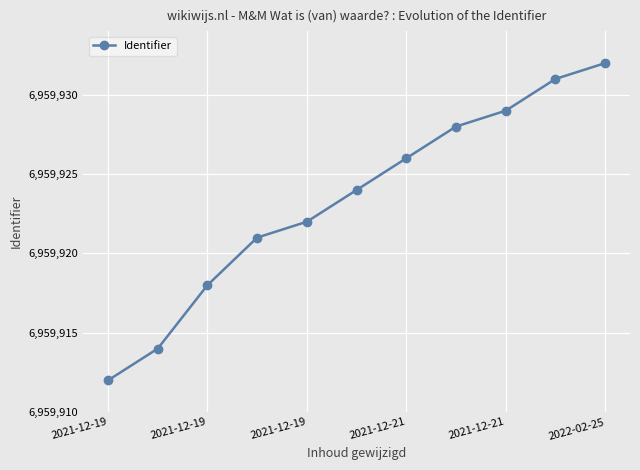

Is this an area chart (filled region under the line)?

No